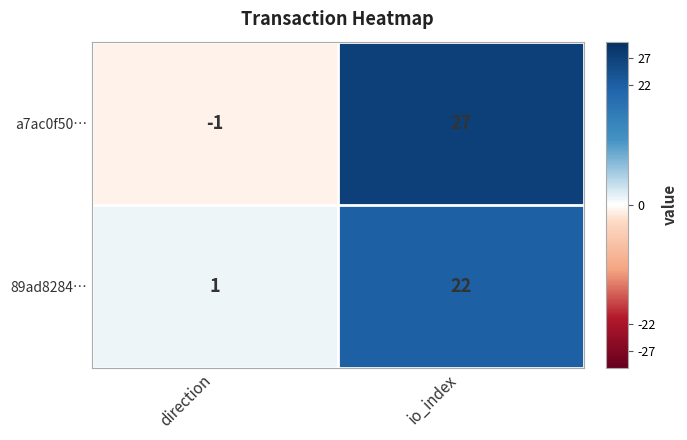

At which category is the sum across all series the highest?

io_index